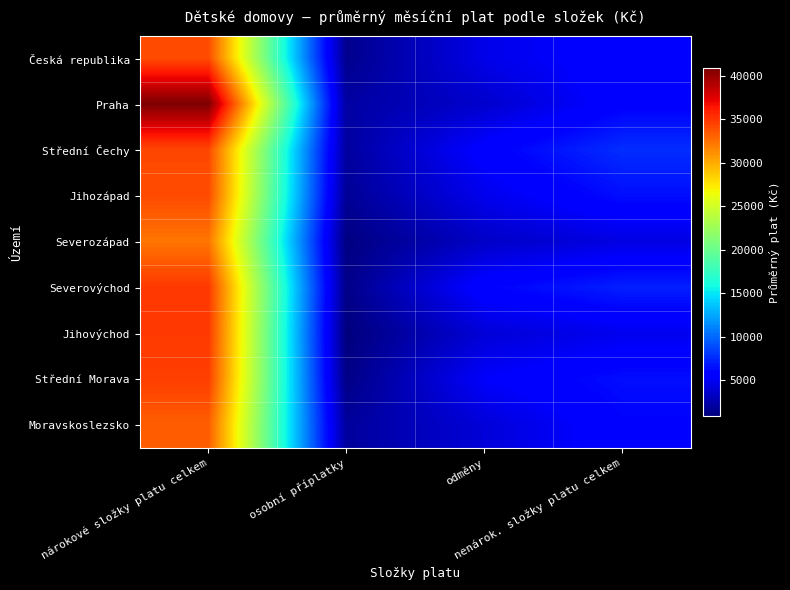

Reading left to right, what are all the values shown in this chart?

Česká republika: nárokové složky platu celkem=34075.3	osobní příplatky=1377.4	odměny=4555.4	nenárok. složky platu celkem=5932.8
Praha: nárokové složky platu celkem=40933.8	osobní příplatky=2149.9	odměny=3603.5	nenárok. složky platu celkem=5753.4
Střední Čechy: nárokové složky platu celkem=34245.7	osobní příplatky=2006.8	odměny=5634.2	nenárok. složky platu celkem=7641.0
Jihozápad: nárokové složky platu celkem=34085.8	osobní příplatky=1691.6	odměny=4713.7	nenárok. složky platu celkem=6405.3
Severozápad: nárokové složky platu celkem=32301.8	osobní příplatky=974.9	odměny=3380.2	nenárok. složky platu celkem=4355.0
Severovýchod: nárokové složky platu celkem=34884.4	osobní příplatky=1232.8	odměny=5891.4	nenárok. složky platu celkem=7124.2
Jihovýchod: nárokové složky platu celkem=34835.7	osobní příplatky=833.1	odměny=3946.1	nenárok. složky platu celkem=4779.3
Střední Morava: nárokové složky platu celkem=34620.8	osobní příplatky=1134.5	odměny=5263.6	nenárok. složky platu celkem=6398.2
Moravskoslezsko: nárokové složky platu celkem=33300.5	osobní příplatky=1907.2	odměny=4004.1	nenárok. složky platu celkem=5911.4